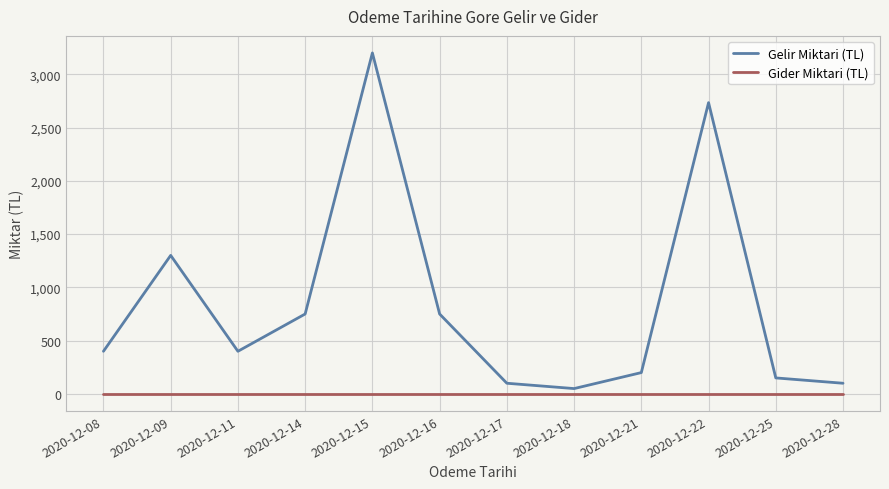

Does the chart display data point markers on the line(s)?

No